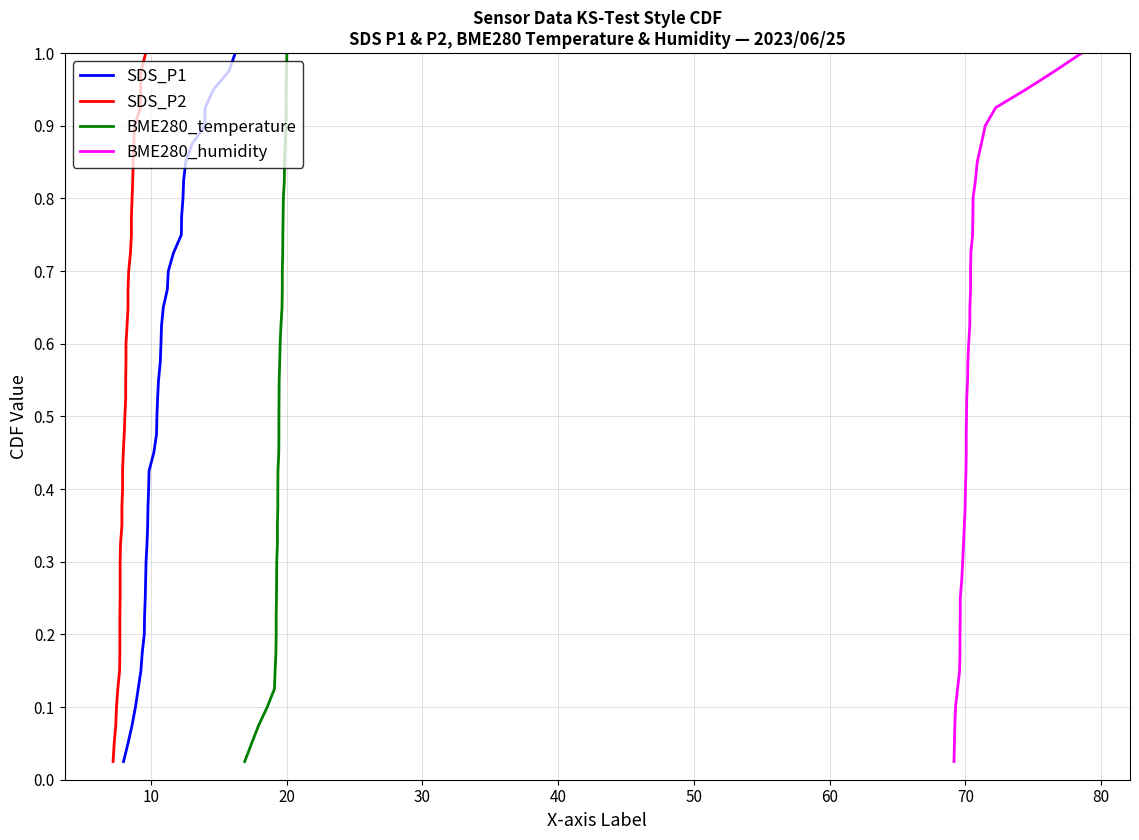

Is the value of BME280_temperature at 20 greater than the value of BME280_humidity at 15?

No